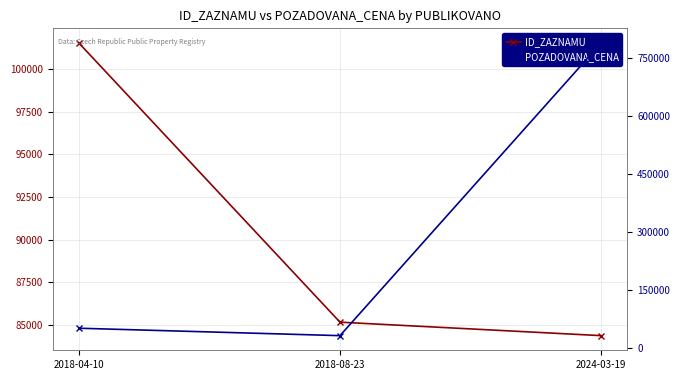

What is the total value across all series at 2018-04-10?

153807